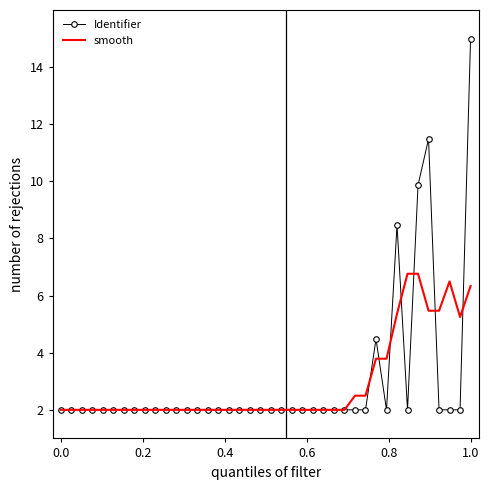

What is the smallest value displayed?

2.0